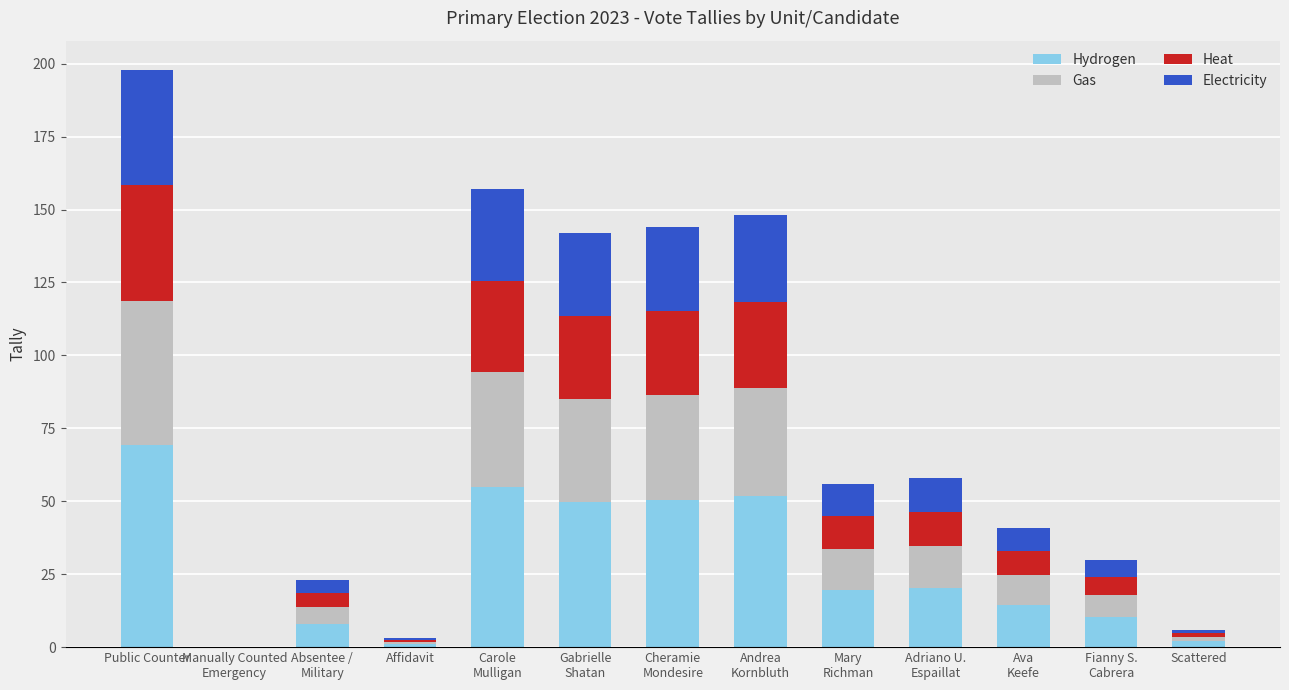

What is the maximum value for Hydrogen?

69.3